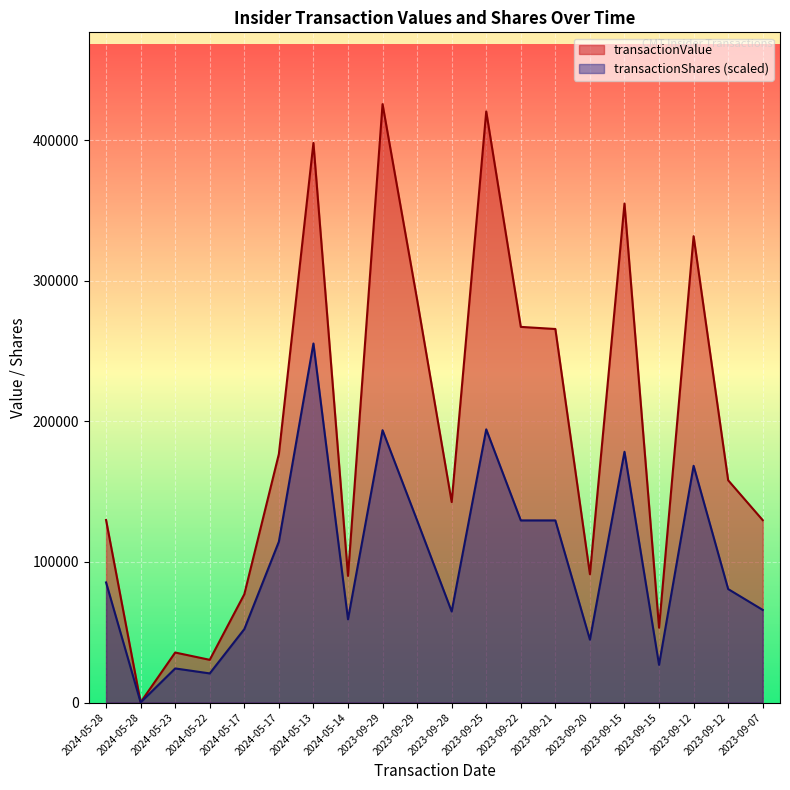

What is the total value across all series at 2024-05-17?

129244.7